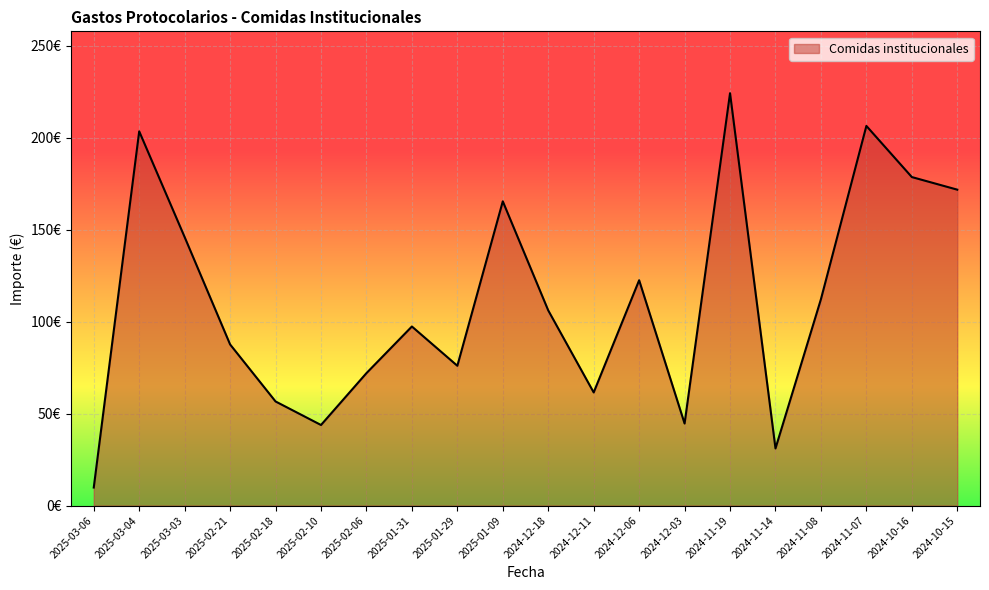

At which label is the value closest to 117?

2024-11-08